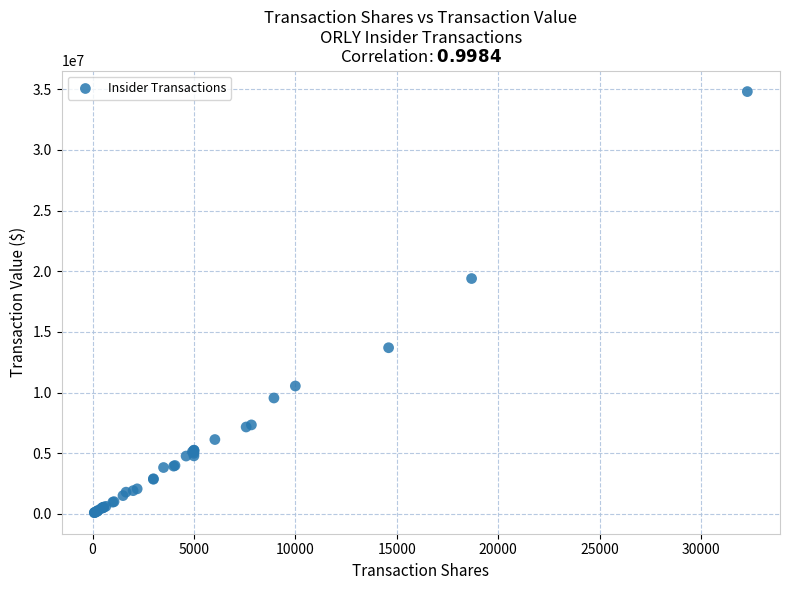

What Y value in the scatter plot is closest to 17450226?

19395255